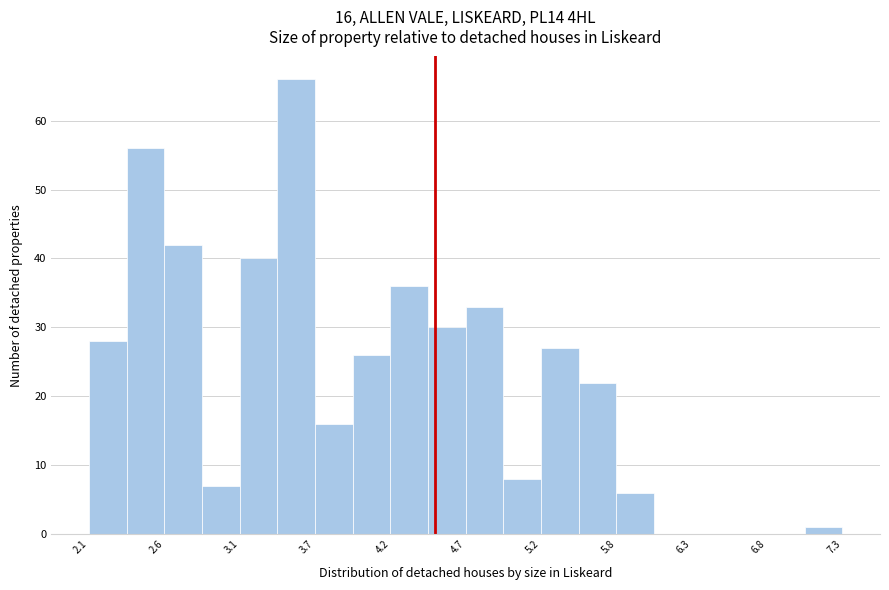

Around what value on the x-axis is the tallest bar? Give the approximate position of its centre, as read against the axis.

3.5